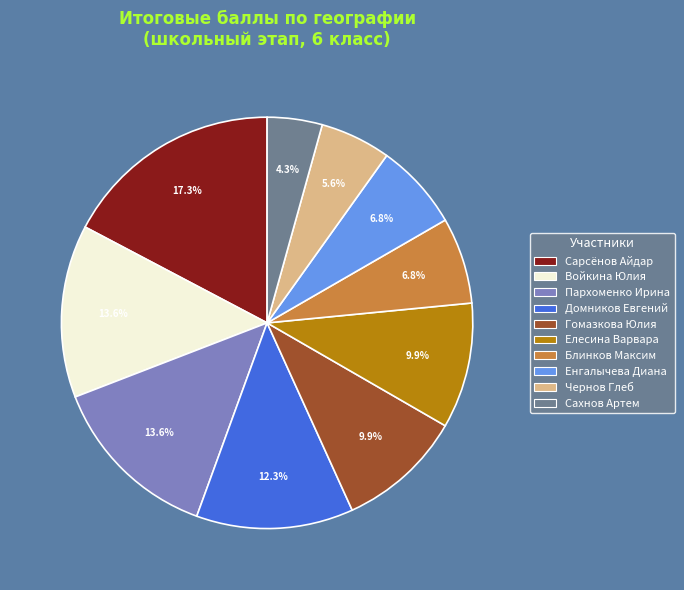

What portion of the pie excludes Сахнов Артем?

95.7%